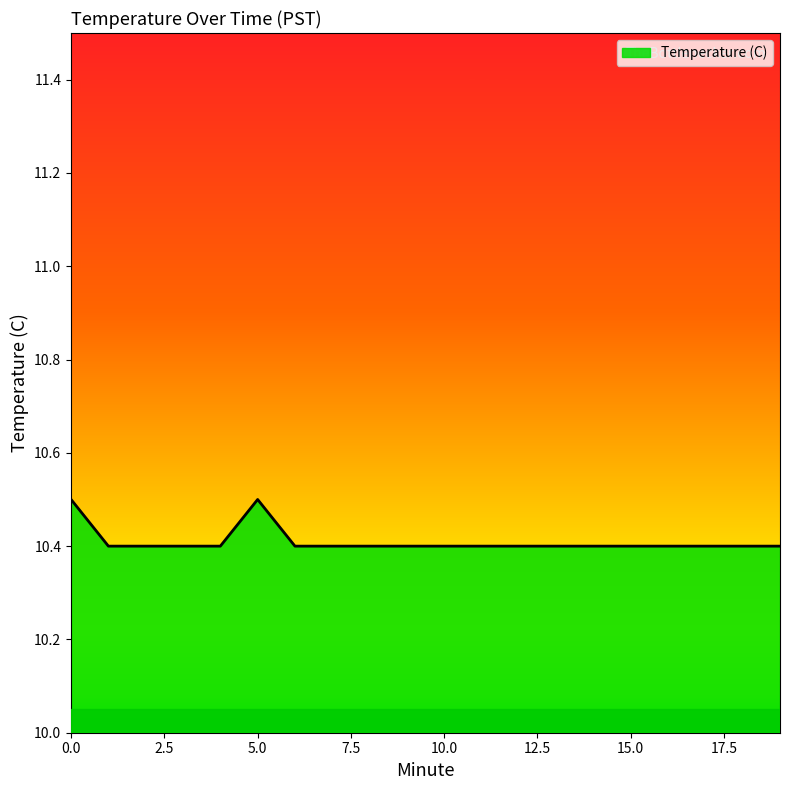

What is the maximum value shown in the chart?

10.5